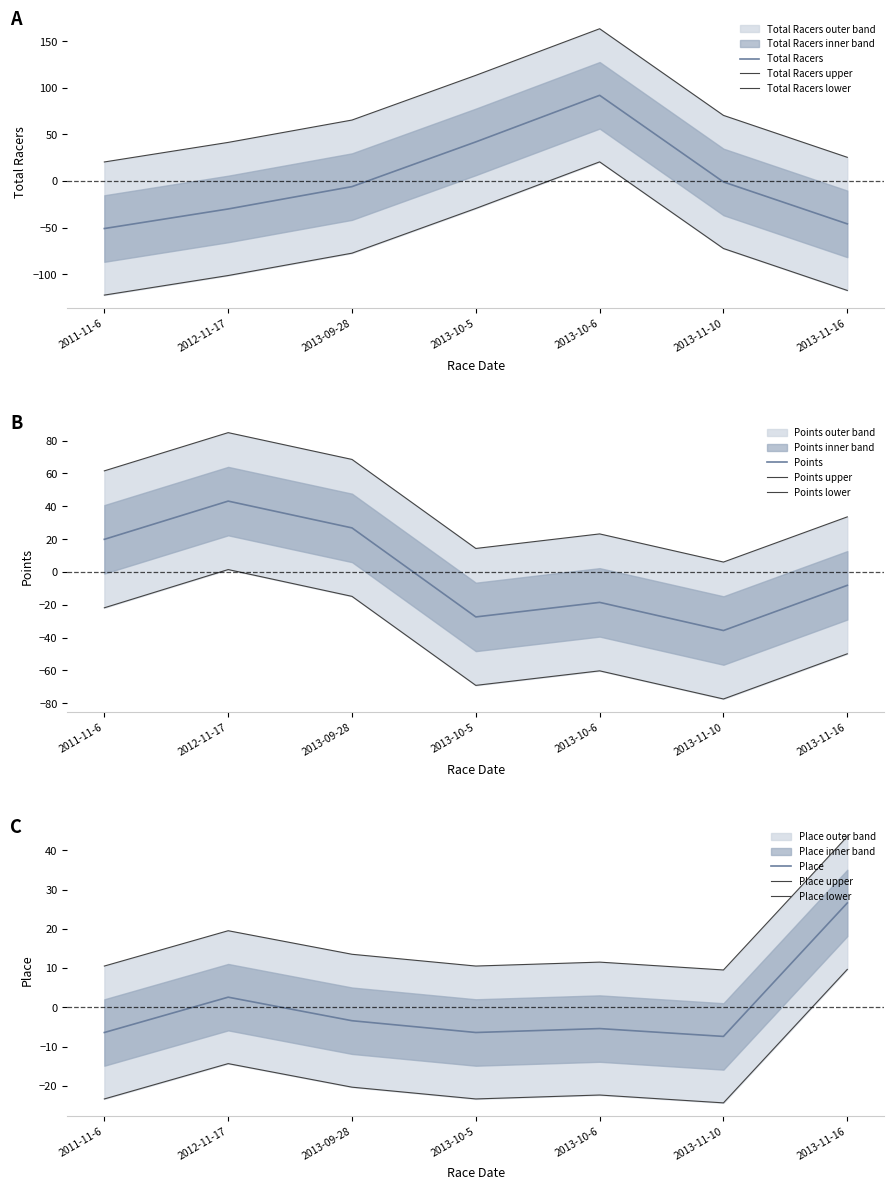

What is the sum of the Total Racers values at 2011-11-6 and 2013-11-16?

-97